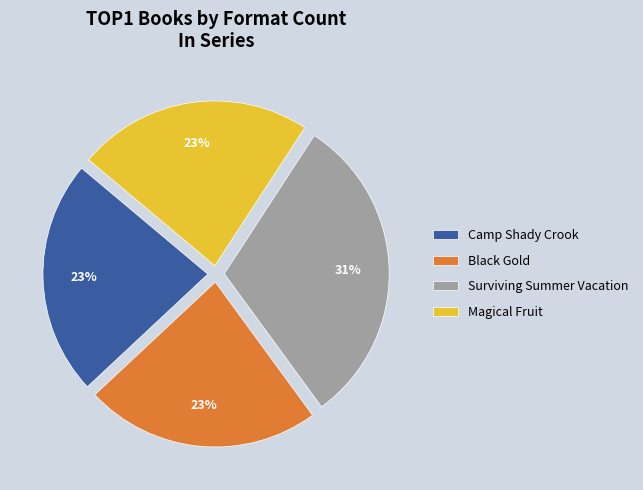

Which category has the biggest portion of the pie?

Surviving Summer Vacation